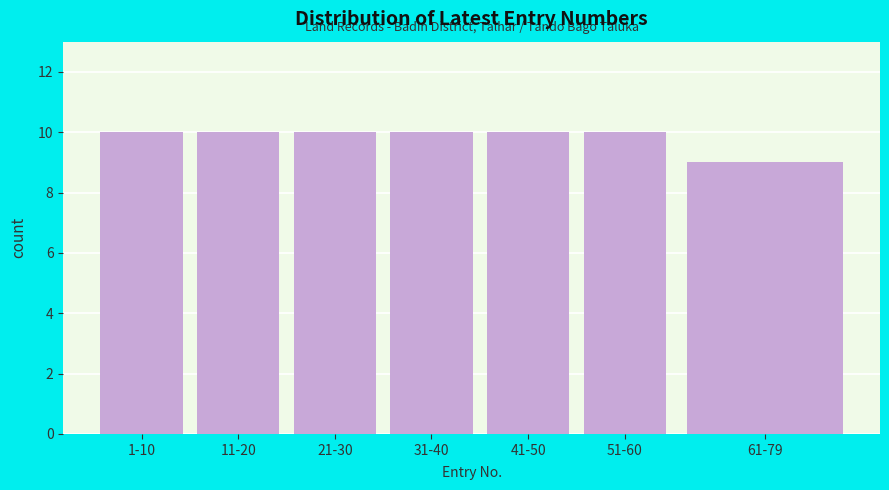

Reading right to left, what are all the values shown in this chart?

61-79=9	51-60=10	41-50=10	31-40=10	21-30=10	11-20=10	1-10=10